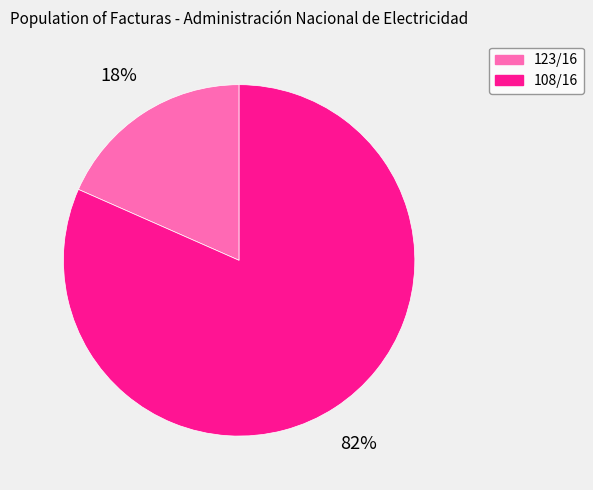

Which category accounts for the majority?

108/16